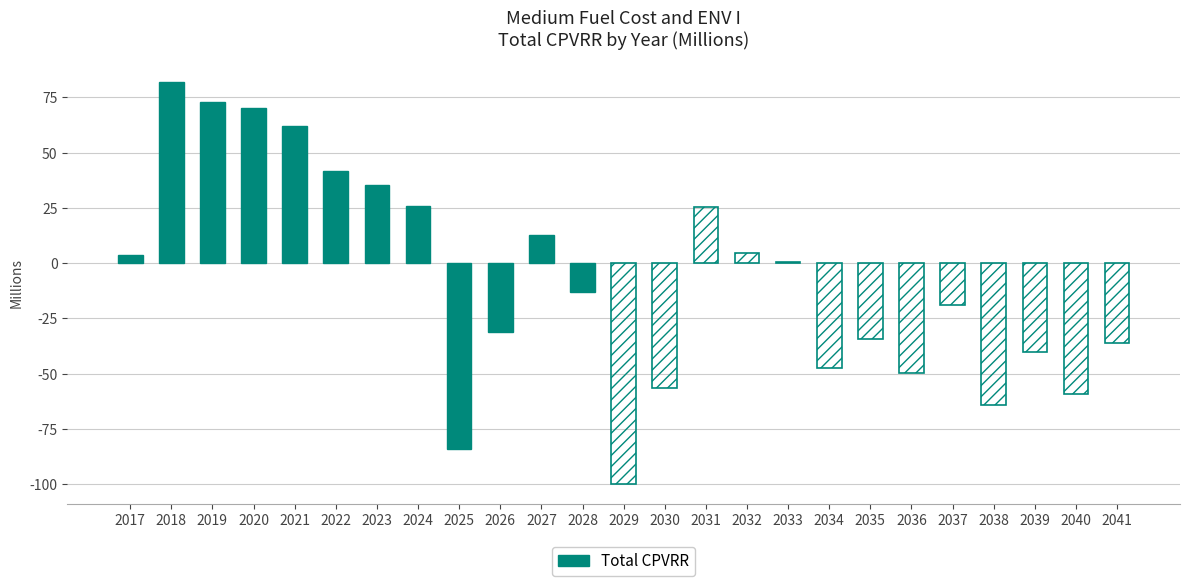

What is the value of the 5th bar from the left?

62.1